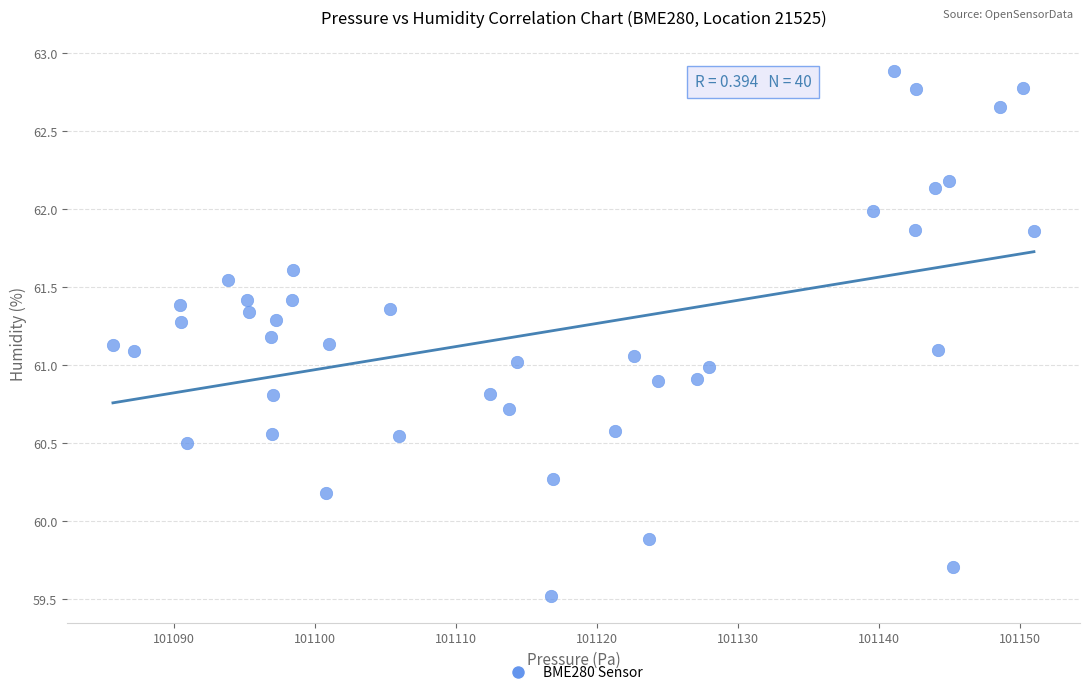

What is the range of Y values (max minus min)?

3.4